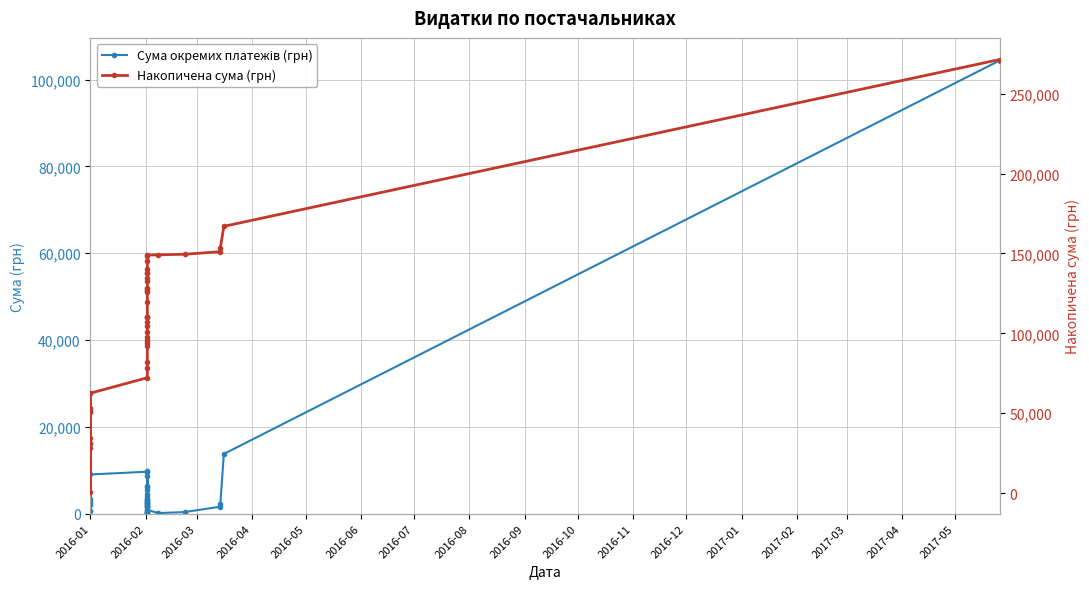

How many categories are shown in the chart?

40